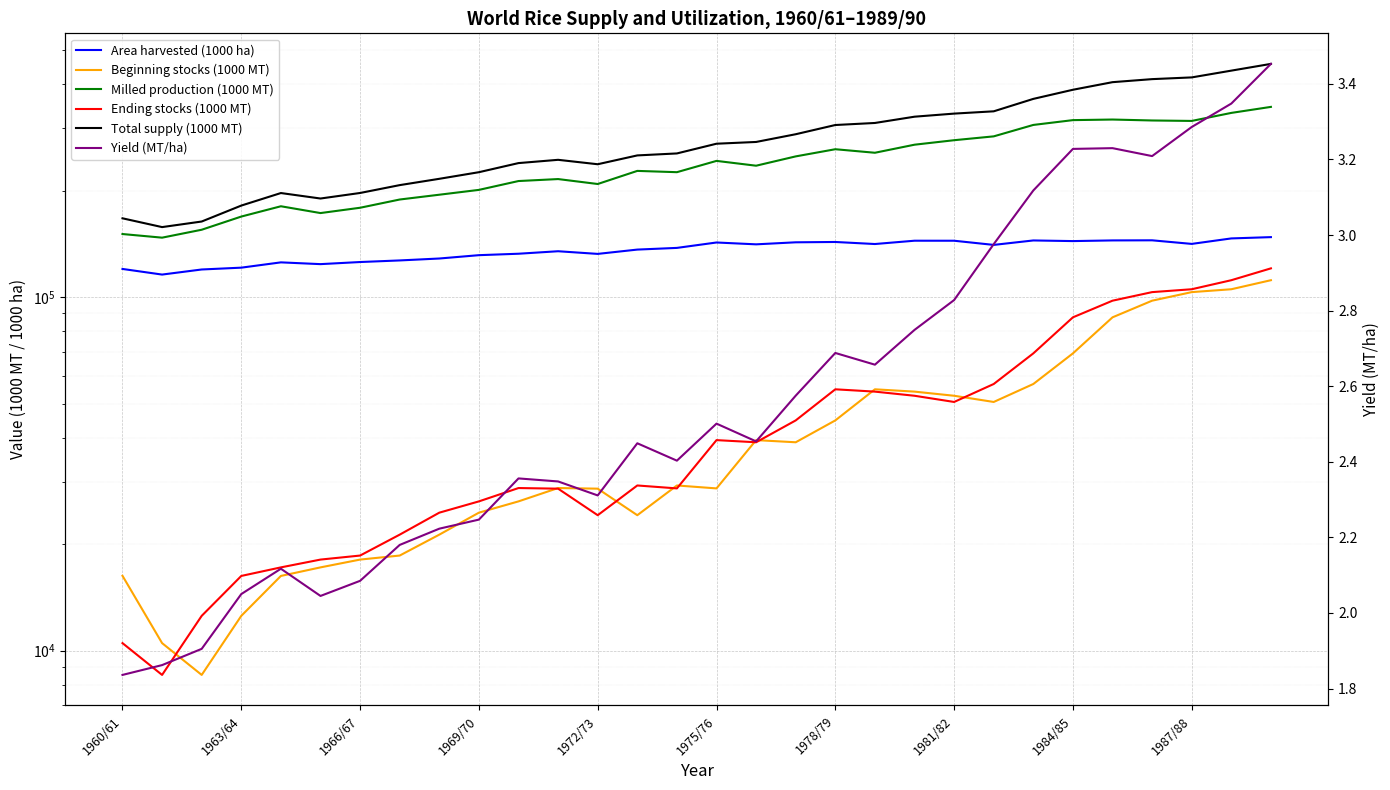

Rank the series by their maximum value, from lowest to highest.

Yield (MT/ha), Beginning stocks (1000 MT), Ending stocks (1000 MT), Area harvested (1000 ha), Milled production (1000 MT), Total supply (1000 MT)